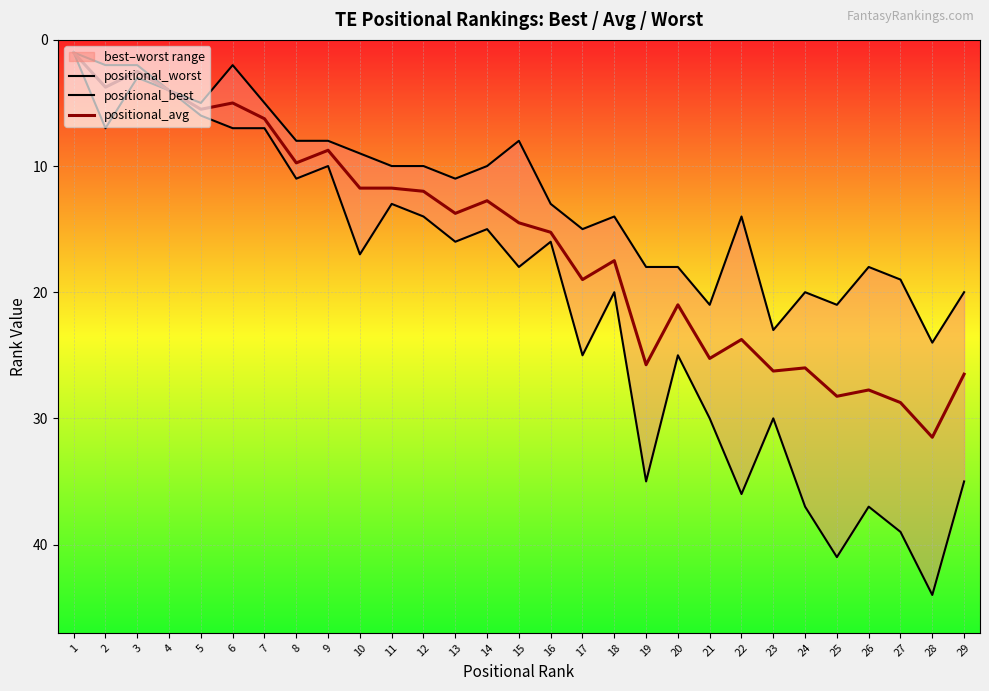

Which category has the highest value across all series?

28